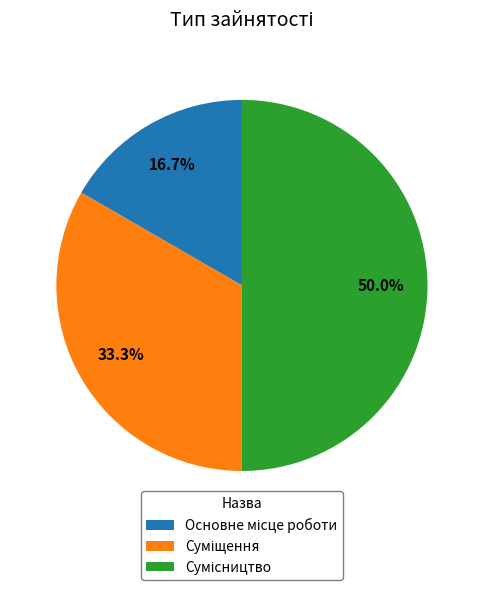

To the nearest percent, what percentage of the pie is Сумісництво?

50%